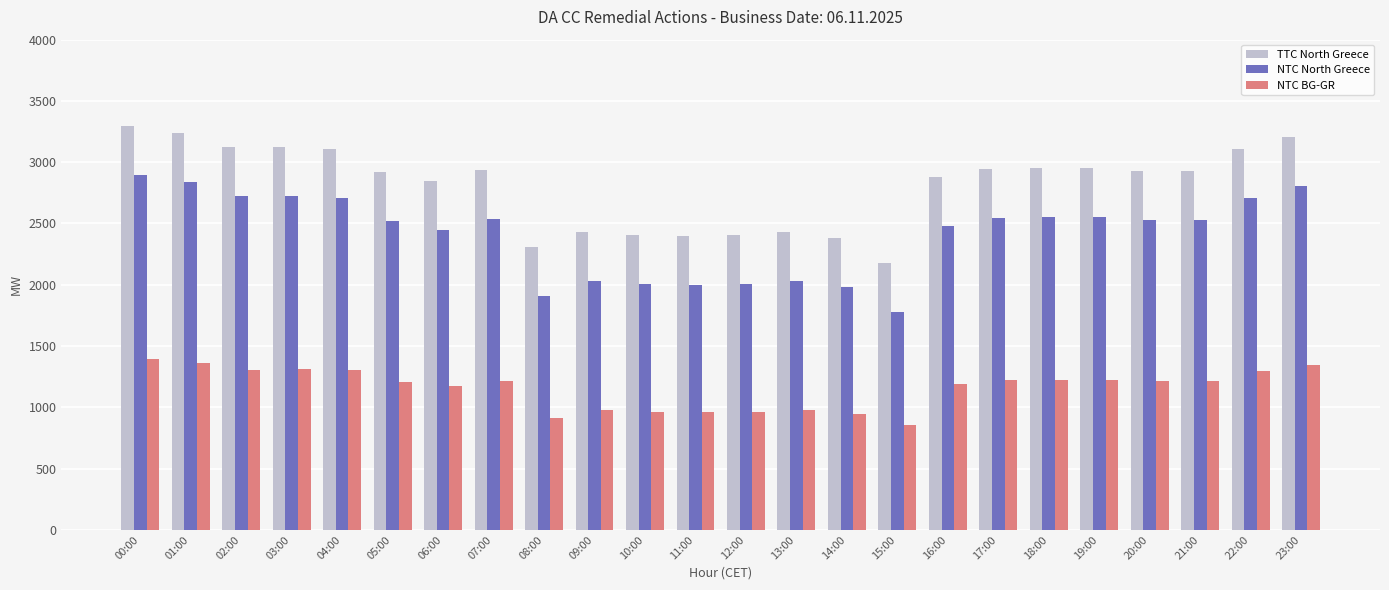

At which category is the sum across all series the highest?

00:00